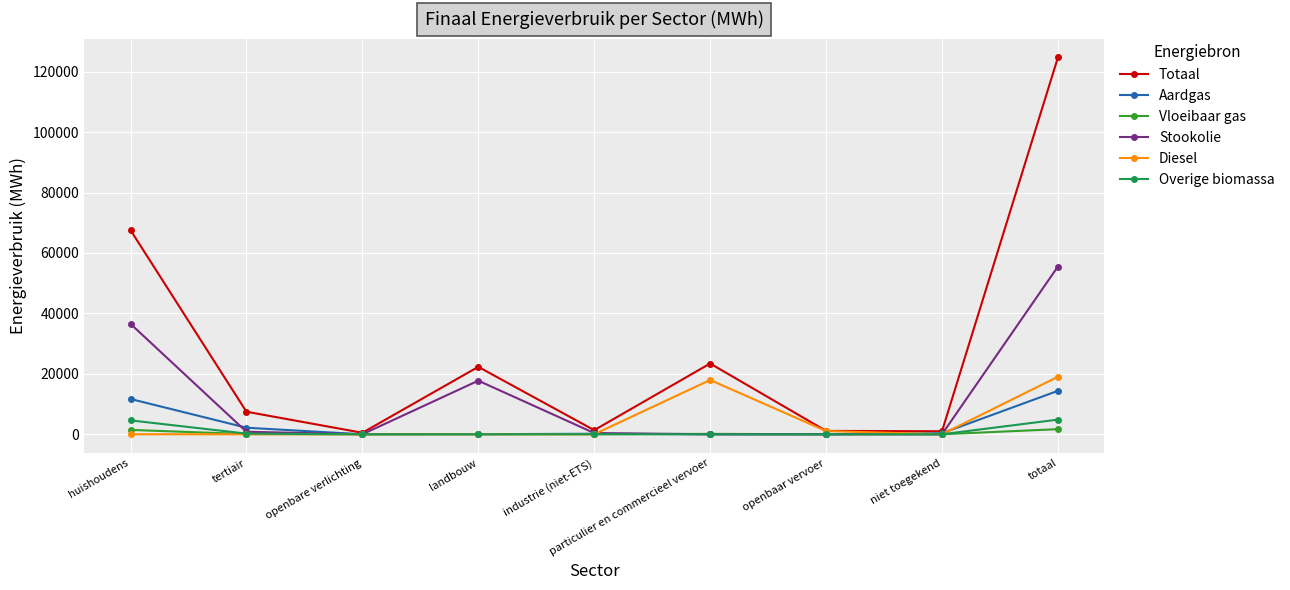

Which category has the highest value in the Totaal series?

totaal